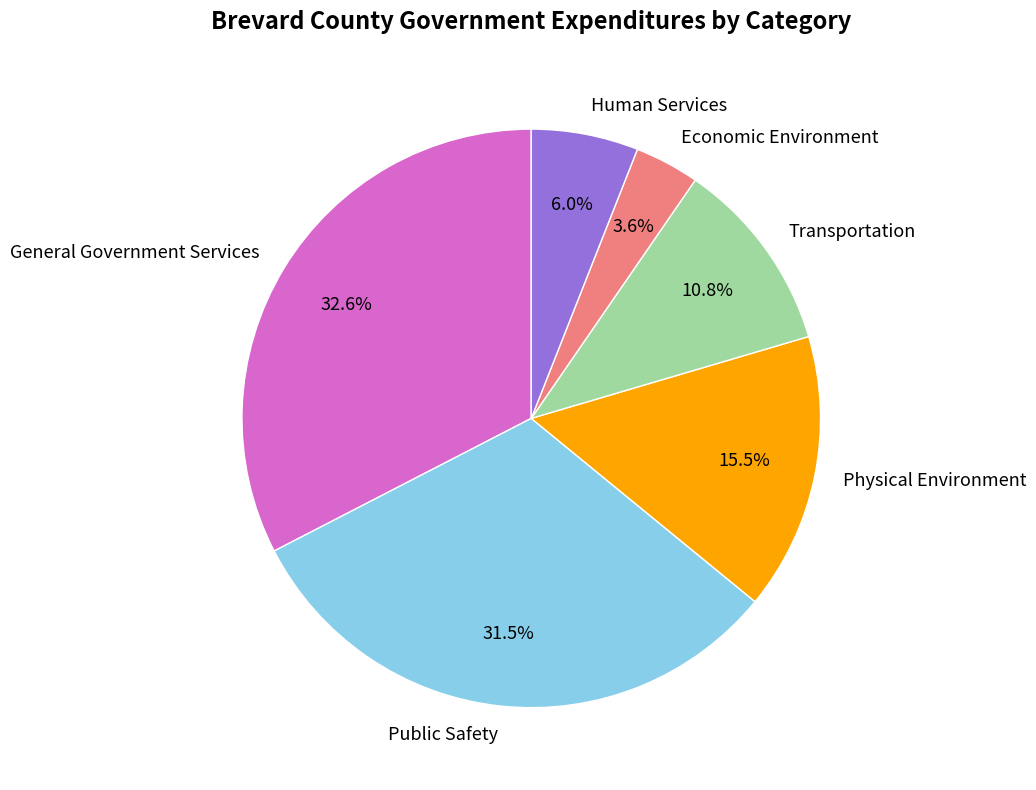

Which category has the smallest portion of the pie?

Economic Environment